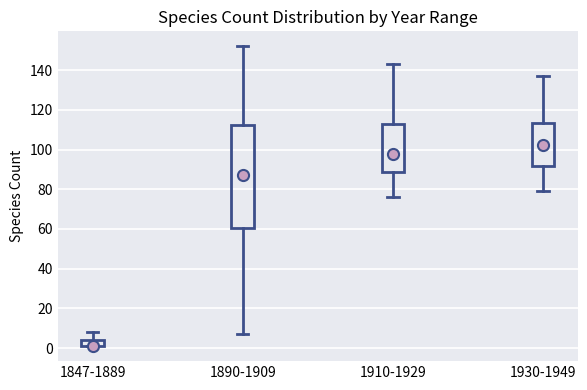

Comparing the boxes themselves (not the whiskers), which one is the tallest?

1890-1909